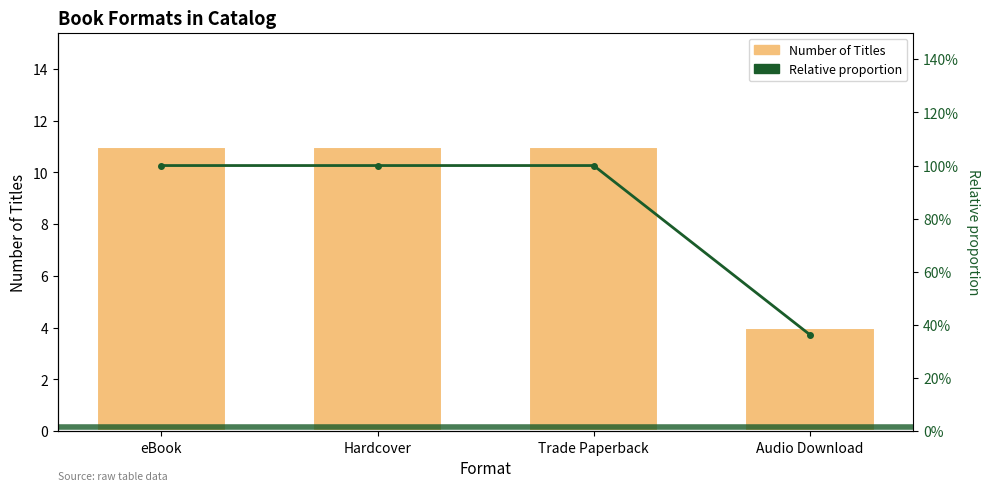

Reading left to right, what are all the values shown in this chart?

Number of Titles: eBook=11.0	Hardcover=11.0	Trade Paperback=11.0	Audio Download=4.0
Relative proportion: eBook=1.0	Hardcover=1.0	Trade Paperback=1.0	Audio Download=0.4